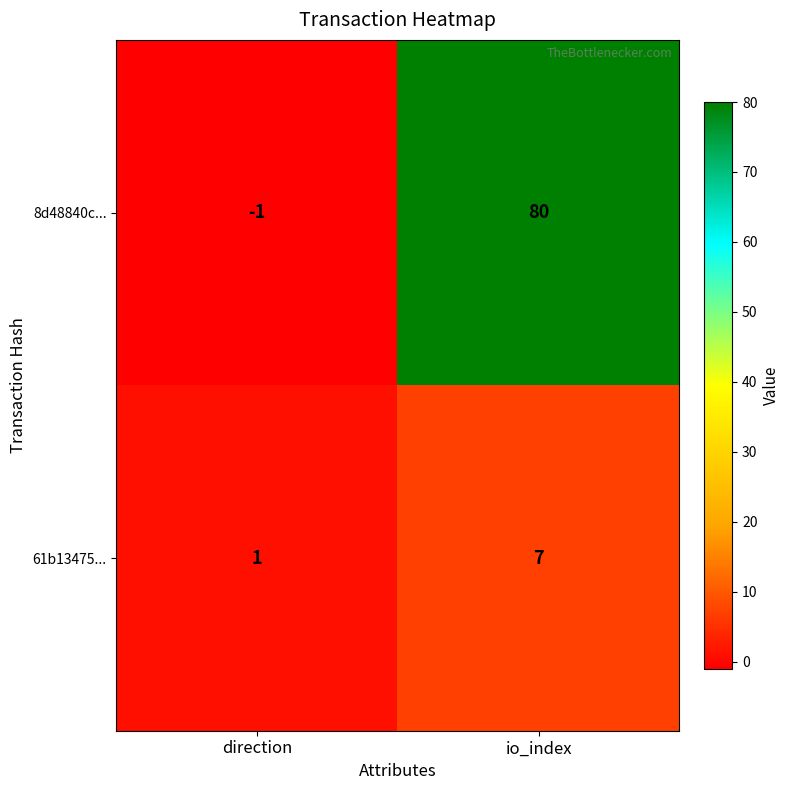

At which label does 61b13475... reach its minimum?

direction